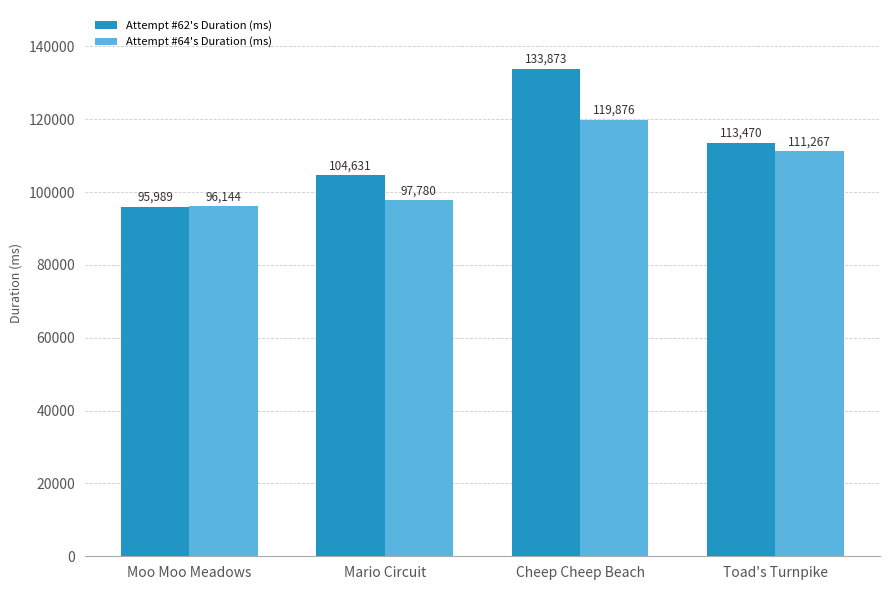

Are the bars grouped side by side (vs. stacked)?

Yes